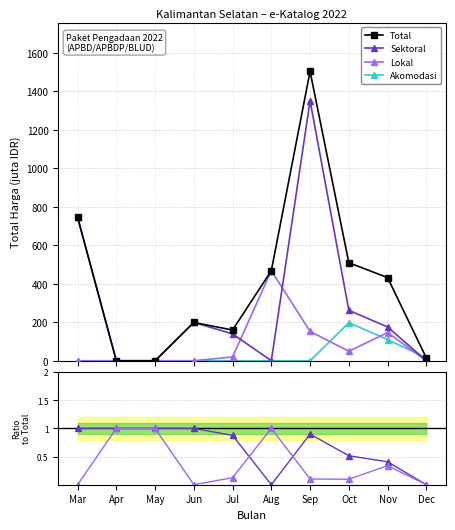

What is the total value across all series at Dec?

29.5